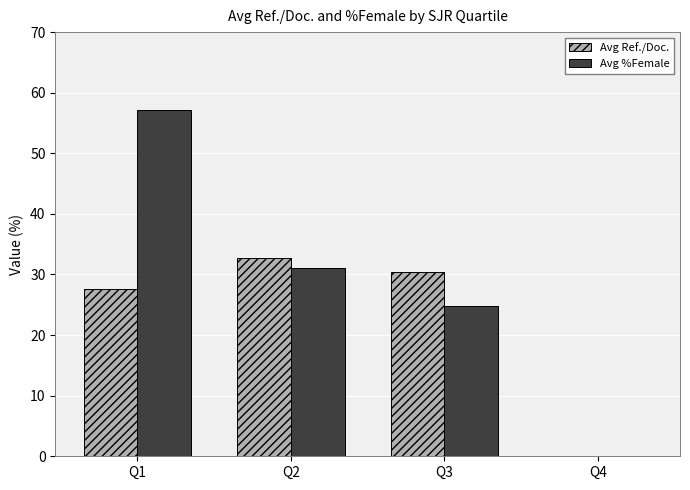

Reading left to right, what are all the values shown in this chart?

Avg Ref./Doc.: 27.7	32.7	30.4	0.0
Avg %Female: 57.1	31.0	24.9	0.0